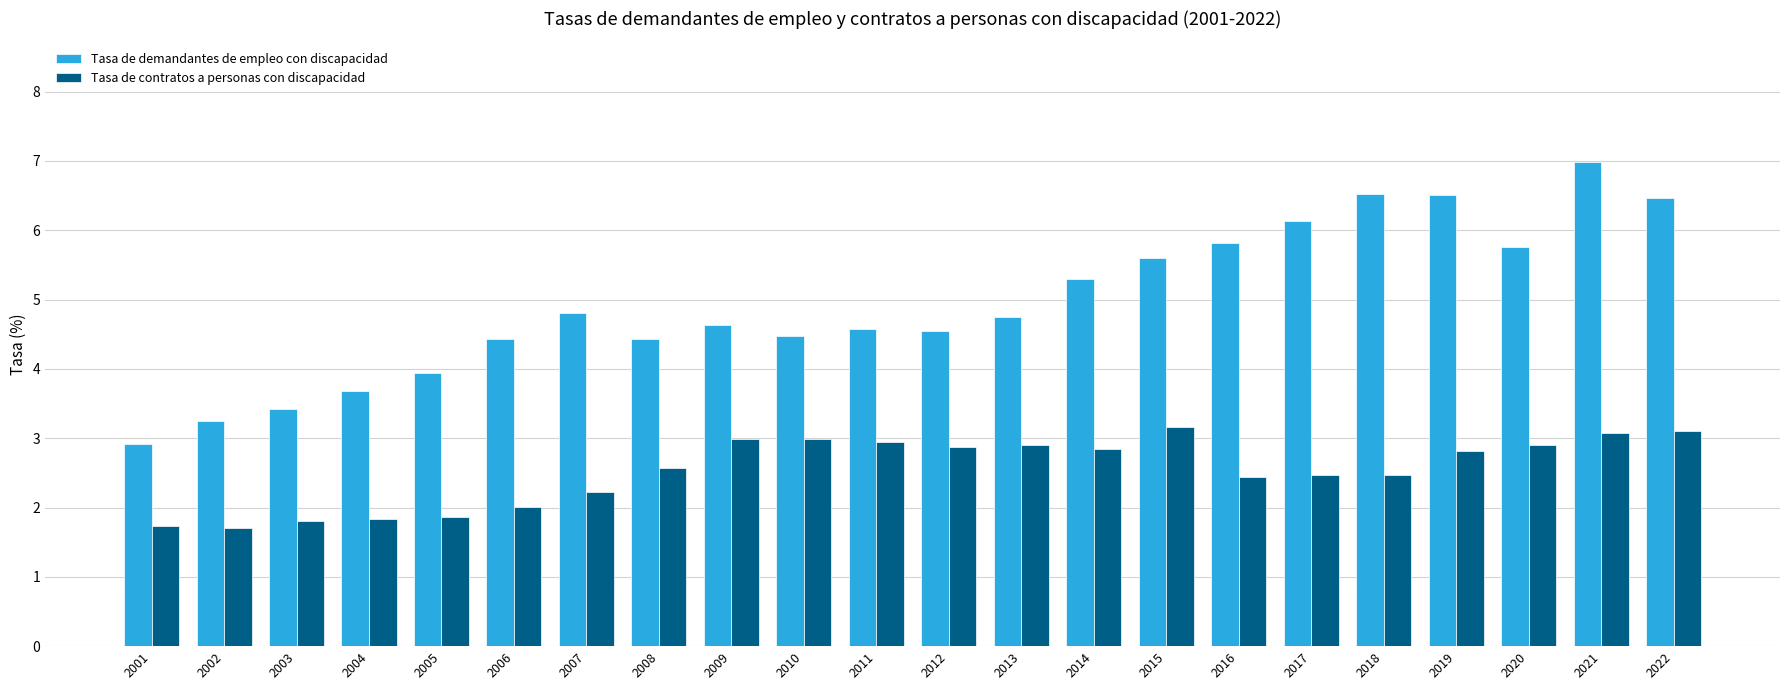

List the series in order of their peak value, highest first.

Tasa de demandantes de empleo con discapacidad, Tasa de contratos a personas con discapacidad